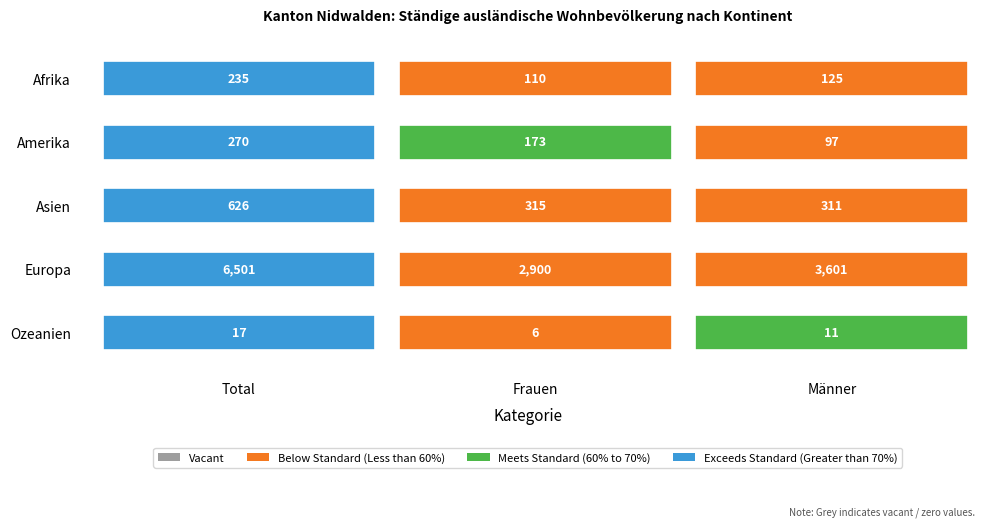

Count the number of data series in this chart.

5